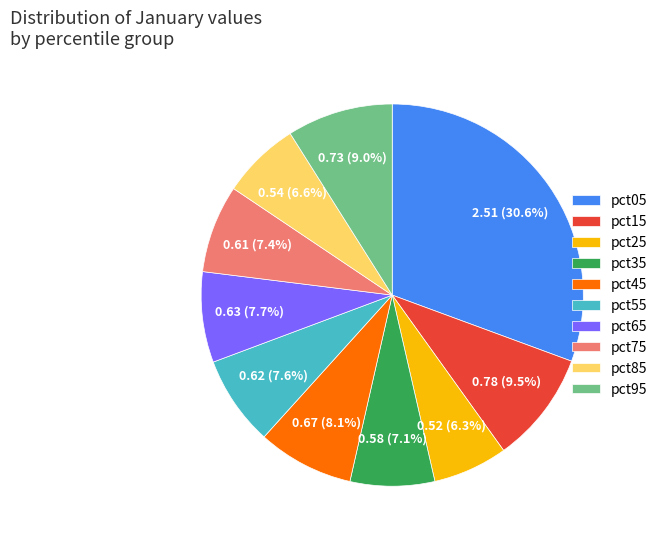

Combined, do pct85 and pct95 account for over 50%?

No